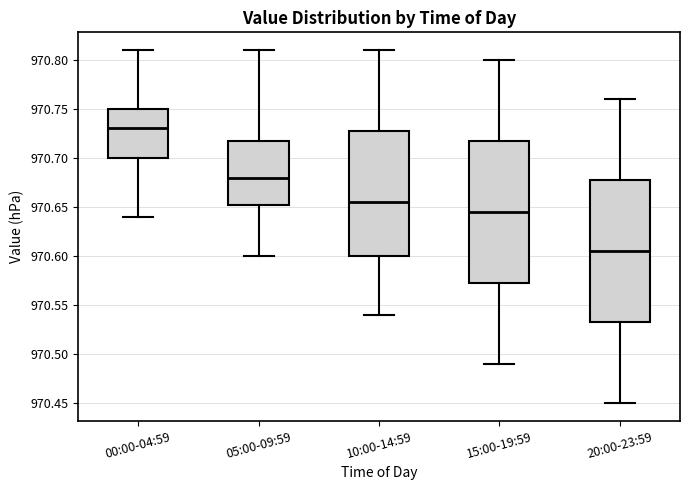

Where is the upper edge of the box for 20:00-23:59 on the y-axis? The values are not printed on the chart, so give them approximately, as read against the axis.

970.680